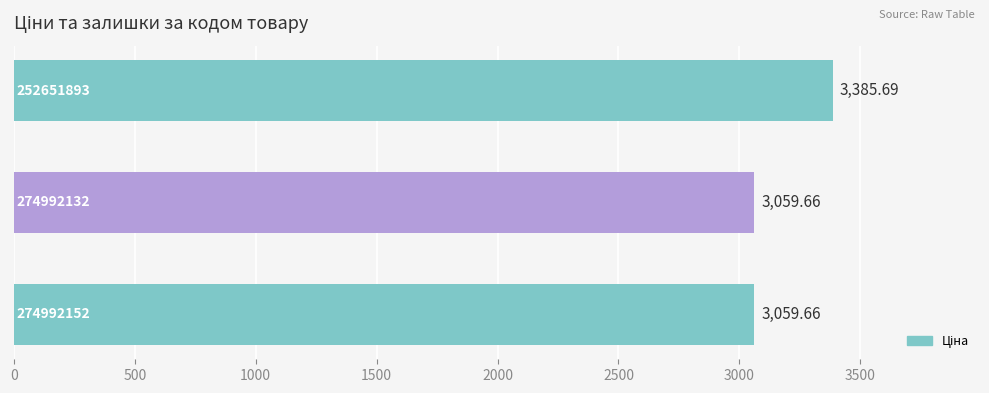

What is the difference between the maximum and minimum values?

326.0